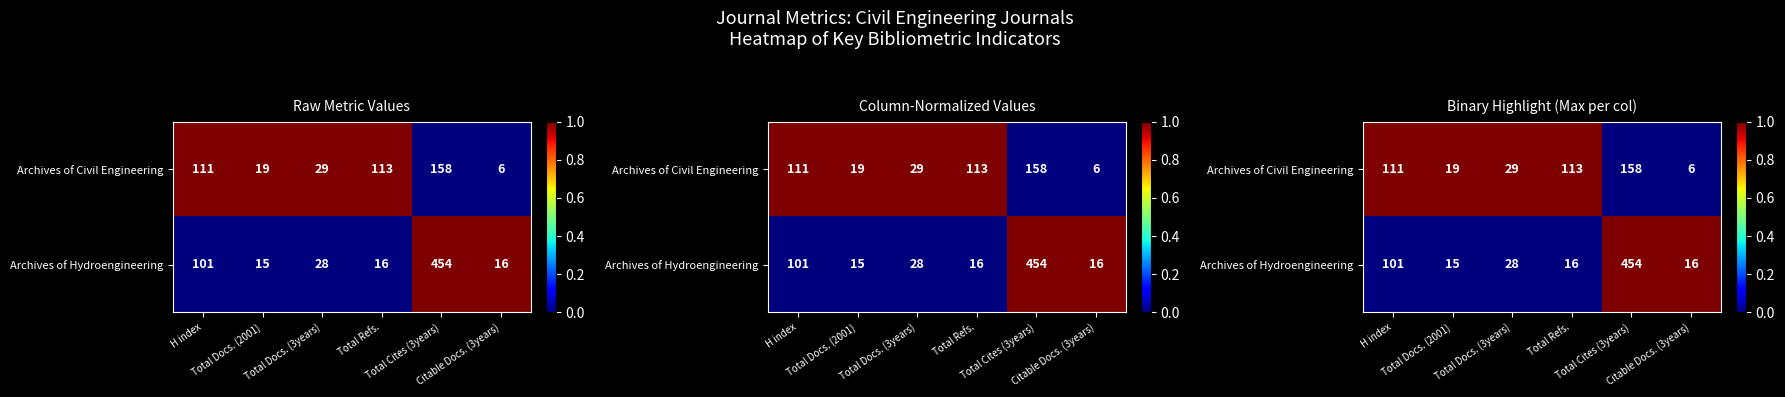

What is the approximate value of Archives of Hydroengineering at Total Cites (3years)?

1